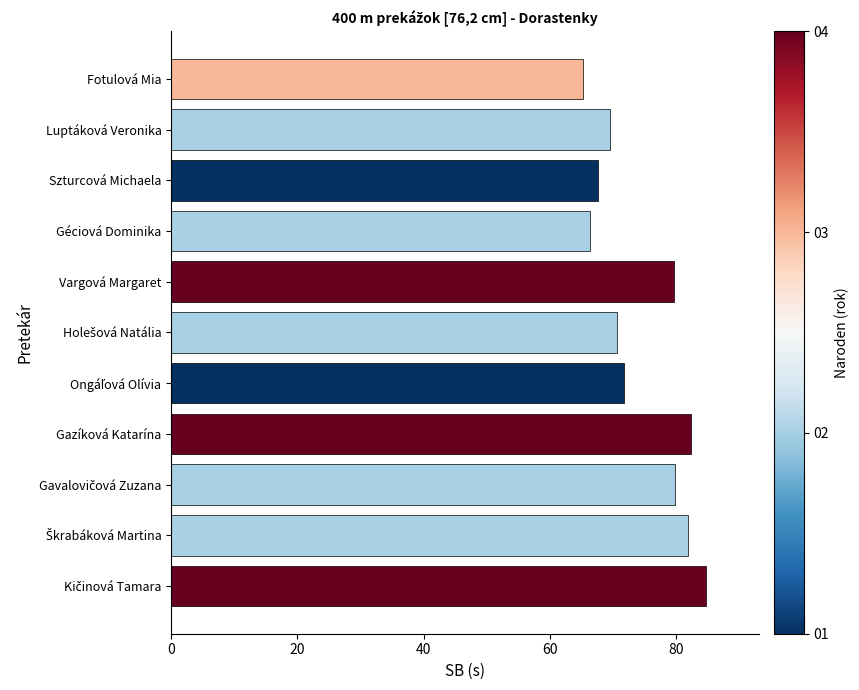

Is it true that the value at Géciová Dominika is 102.7?

False